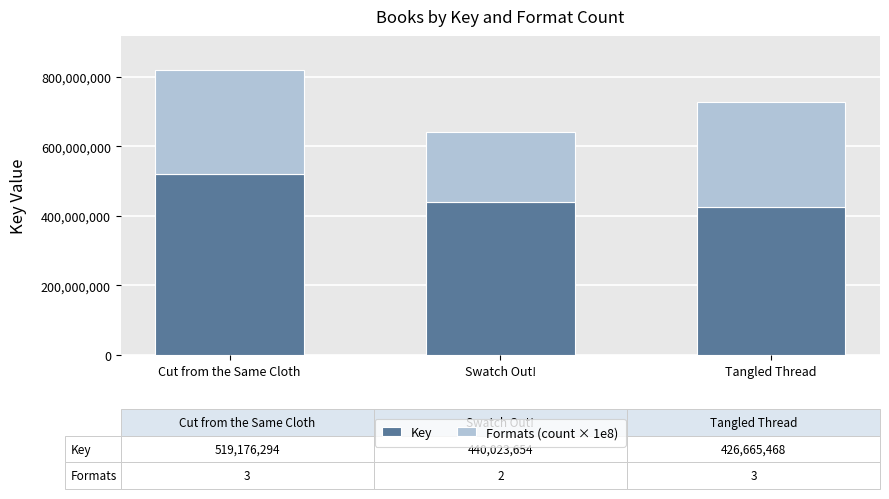

What is the total value across all series at Cut from the Same Cloth?

819176294